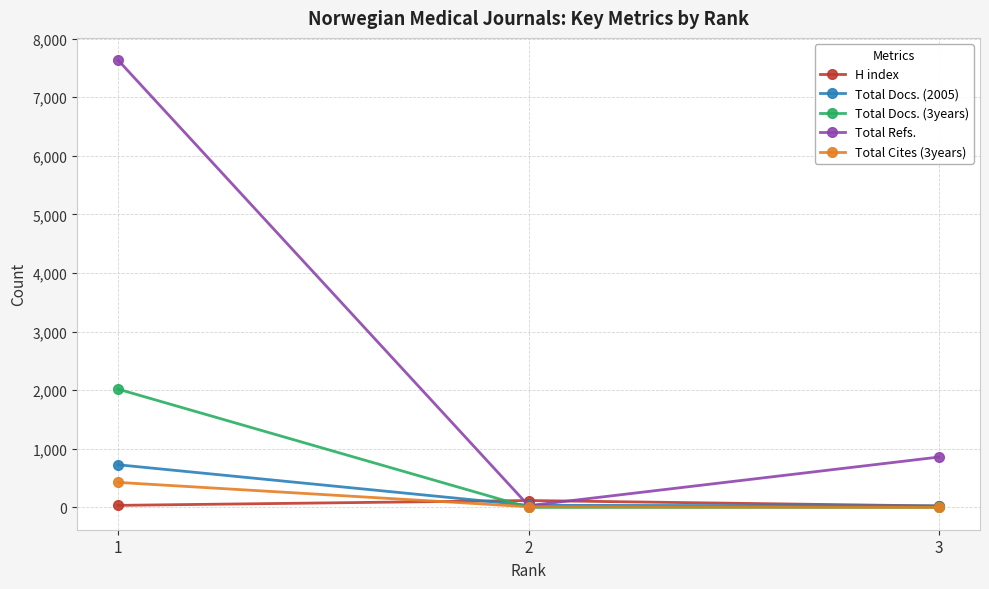

Which series has the largest range (max minus min)?

Total Refs.